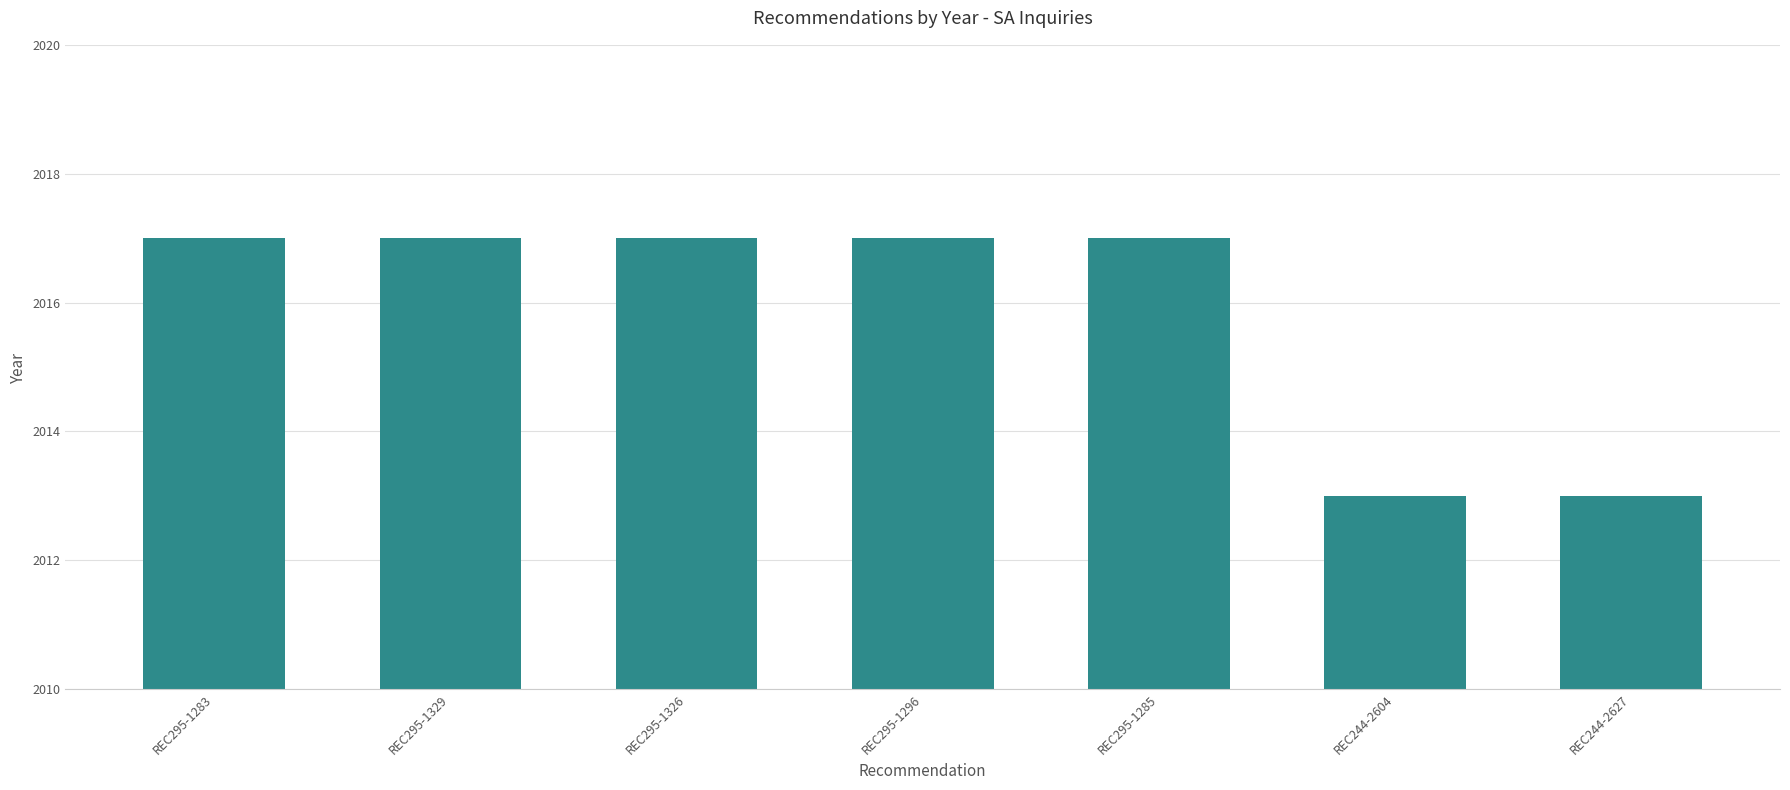

What is the label of the 2nd bar from the right?

REC244-2604